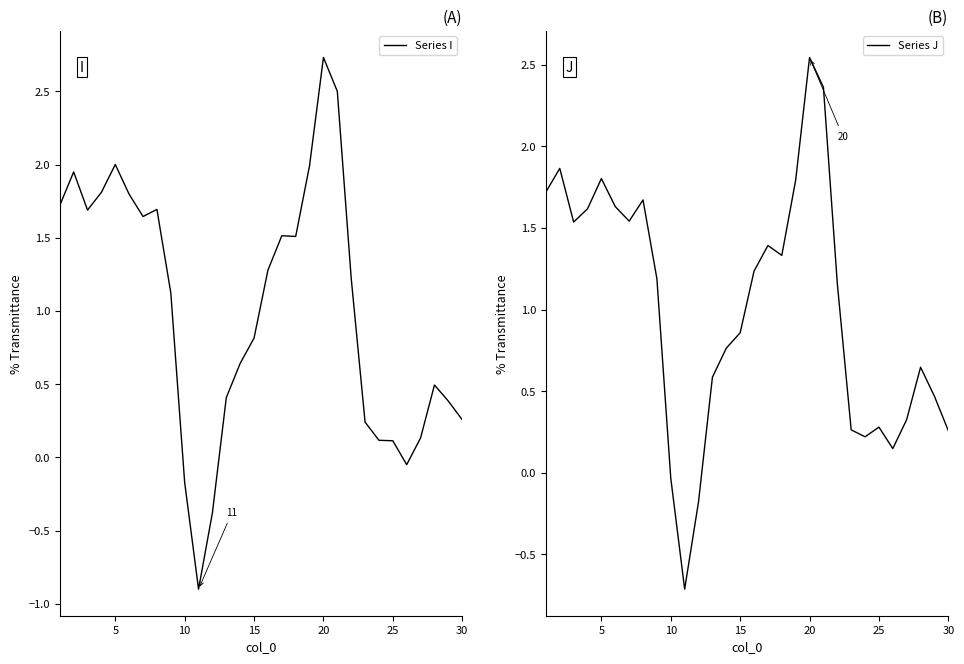

What is the difference between the second highest and minimum values in the Series J series?

3.1